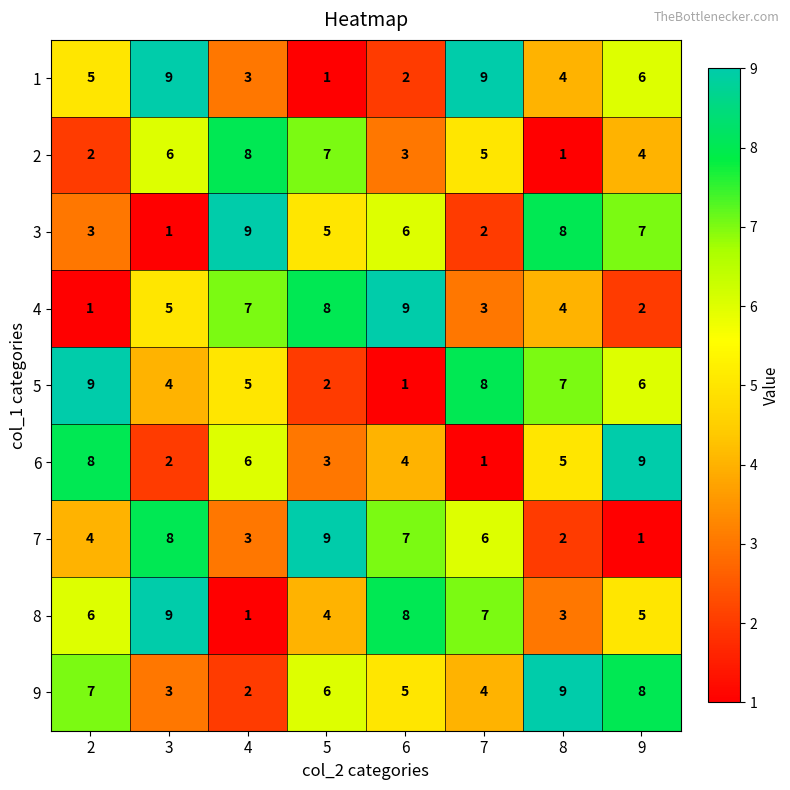

Is it true that 5 equals 2 at 6?

False